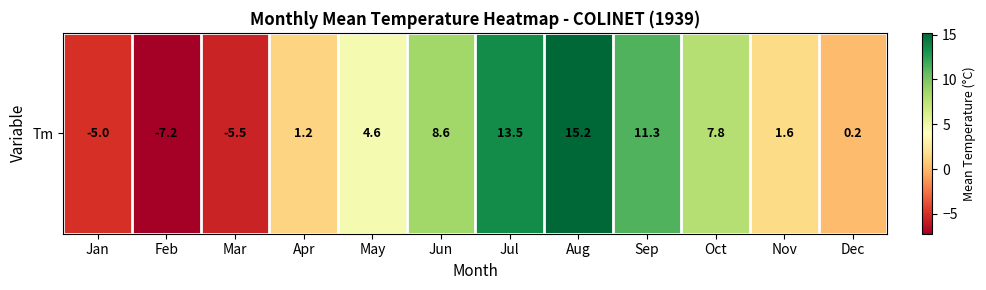

The value at Feb is -7.2. True or false?

True